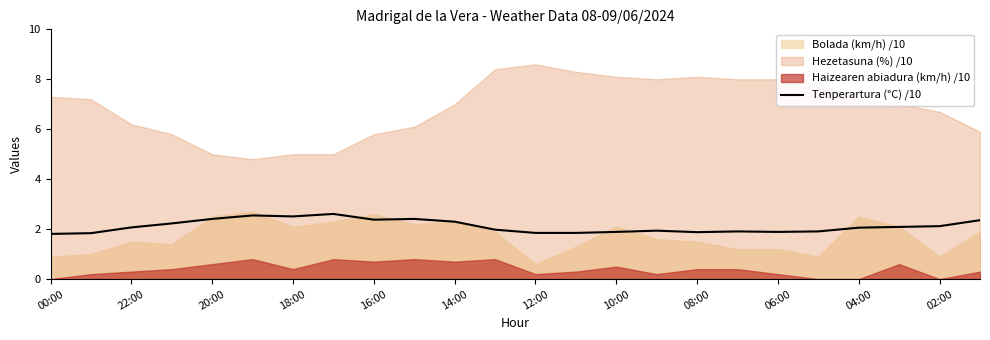

The Tenperartura (°C) /10 series shows 2.3 at 14:00. True or false?

True